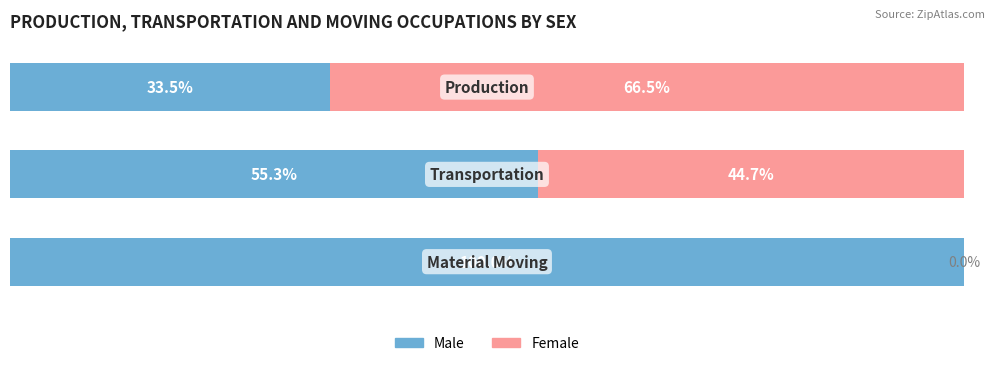

Where does the Female series first go above 44?

1